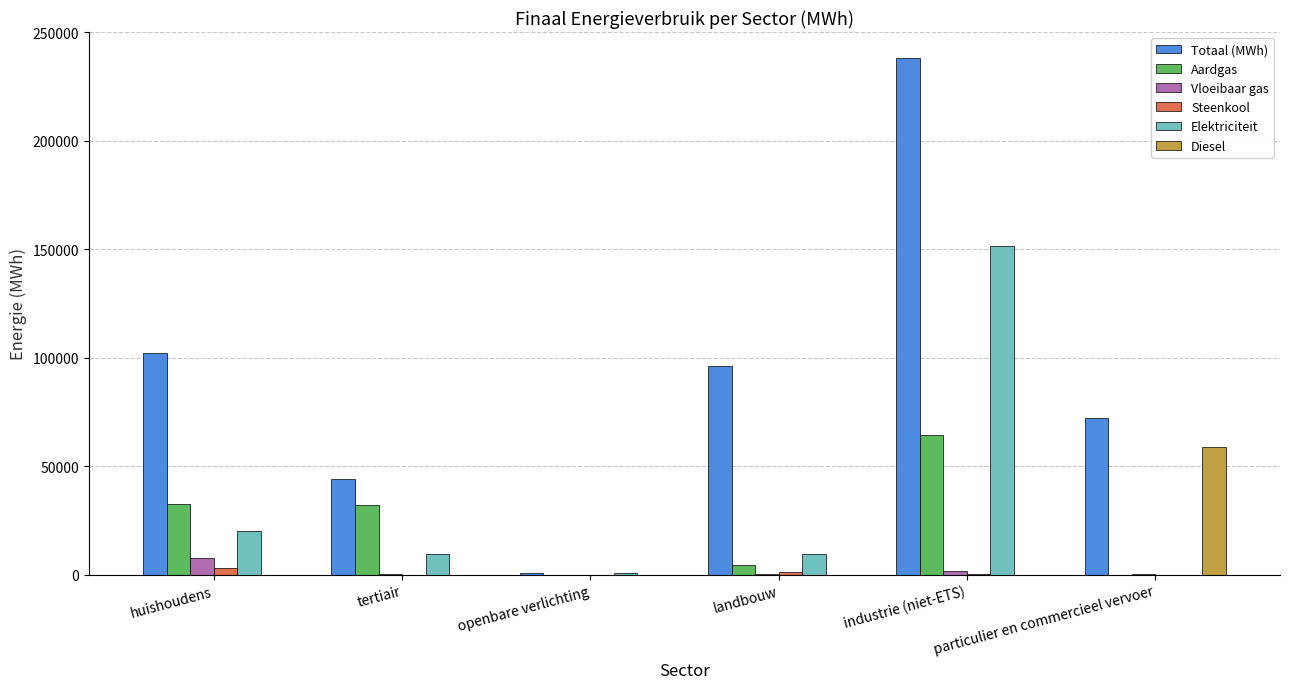

What is the maximum value for Vloeibaar gas?

7424.0